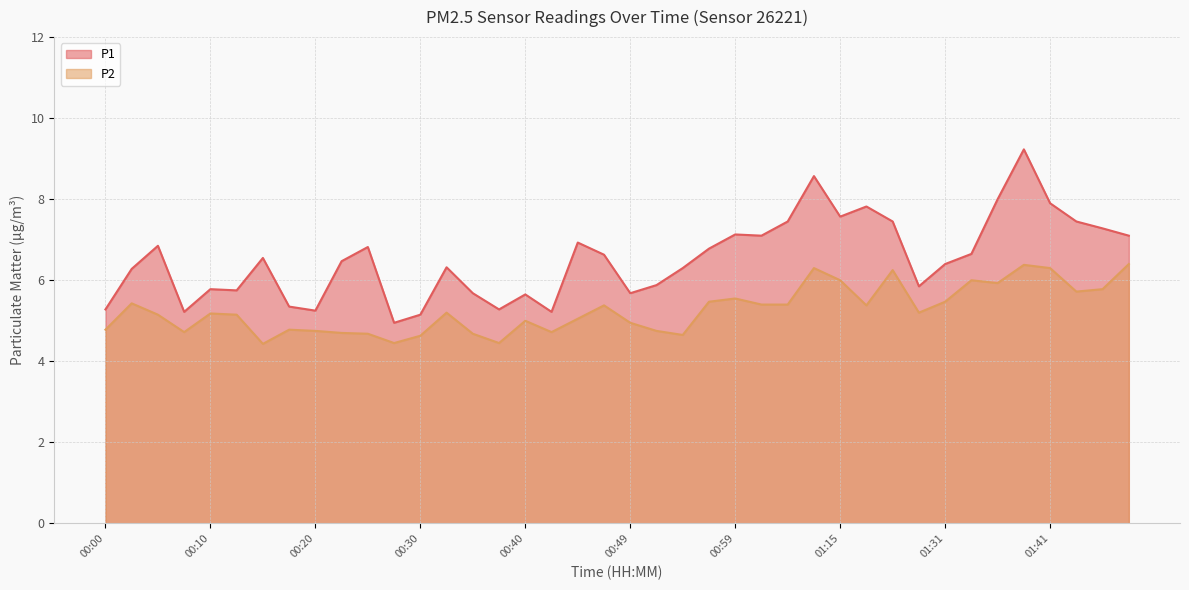

Reading right to left, what are all the values shown in this chart?

P1: 01:48=7.1	01:46=7.3	01:44=7.5	01:41=7.9	01:39=9.2	01:36=8.0	01:34=6.7	01:31=6.4	01:29=5.8	01:20=7.5	01:18=7.8	01:15=7.6	01:13=8.6	01:04=7.5	01:02=7.1	00:59=7.1	00:57=6.8	00:54=6.3	00:52=5.9	00:49=5.7	00:47=6.6	00:44=6.9	00:42=5.2	00:40=5.7	00:37=5.3	00:35=5.7	00:32=6.3	00:30=5.2	00:27=5.0	00:25=6.8	00:22=6.5	00:20=5.2	00:18=5.3	00:15=6.5	00:13=5.8	00:10=5.8	00:08=5.2	00:05=6.8	00:03=6.3	00:00=5.3
P2: 01:48=6.4	01:46=5.8	01:44=5.7	01:41=6.3	01:39=6.4	01:36=5.9	01:34=6.0	01:31=5.5	01:29=5.2	01:20=6.2	01:18=5.4	01:15=6.0	01:13=6.3	01:04=5.4	01:02=5.4	00:59=5.5	00:57=5.5	00:54=4.7	00:52=4.8	00:49=5.0	00:47=5.4	00:44=5.0	00:42=4.7	00:40=5.0	00:37=4.5	00:35=4.7	00:32=5.2	00:30=4.6	00:27=4.5	00:25=4.7	00:22=4.7	00:20=4.8	00:18=4.8	00:15=4.4	00:13=5.2	00:10=5.2	00:08=4.7	00:05=5.2	00:03=5.4	00:00=4.8